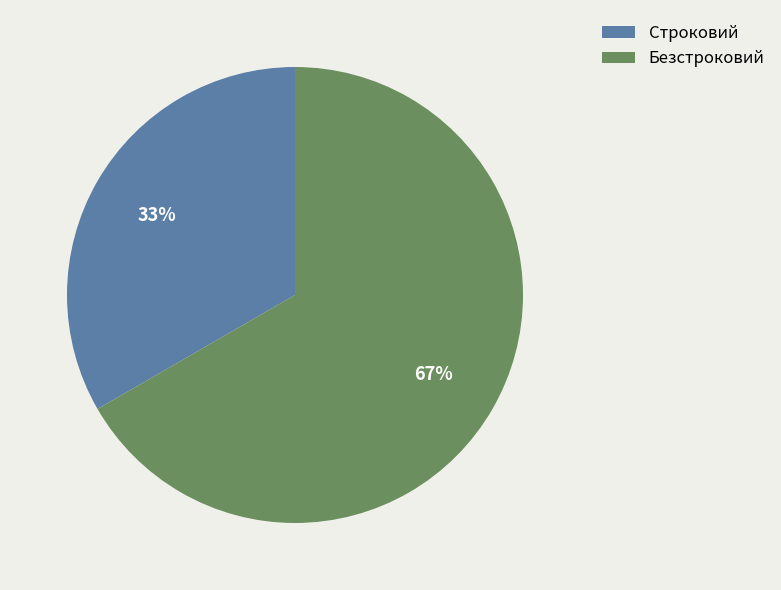

Which slice represents more than half of the pie?

Безстроковий